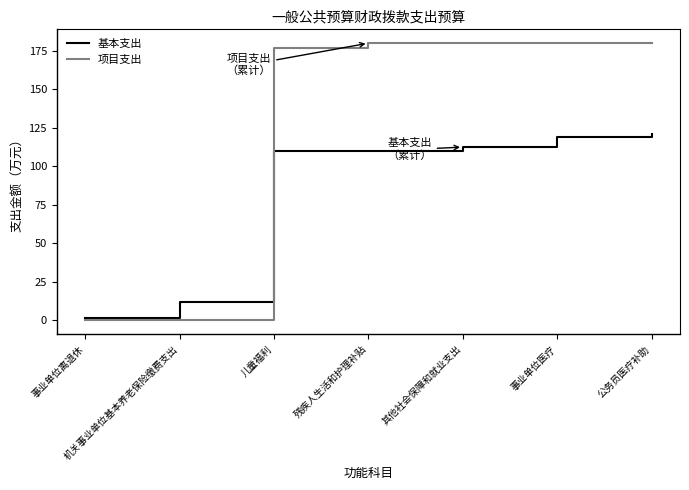

After their last crossing, which series has the higher values: 基本支出 or 项目支出?

项目支出